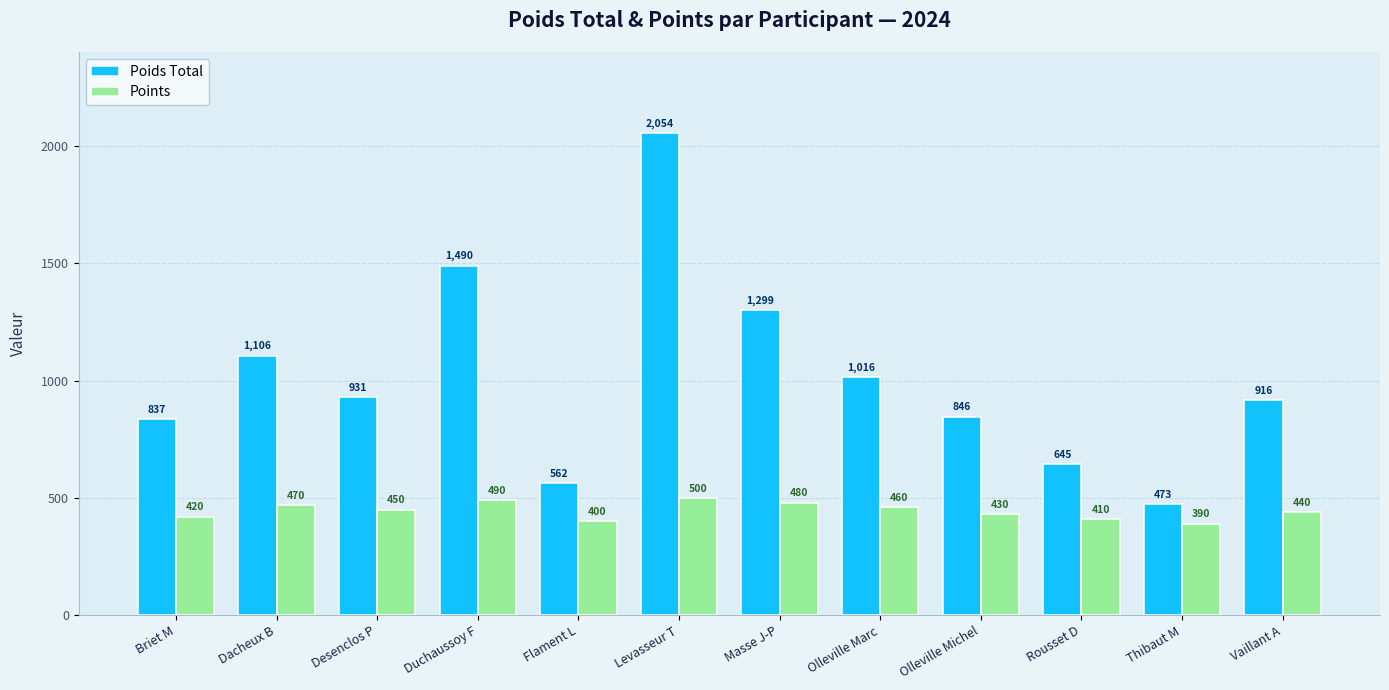

Does the chart contain any negative values?

No